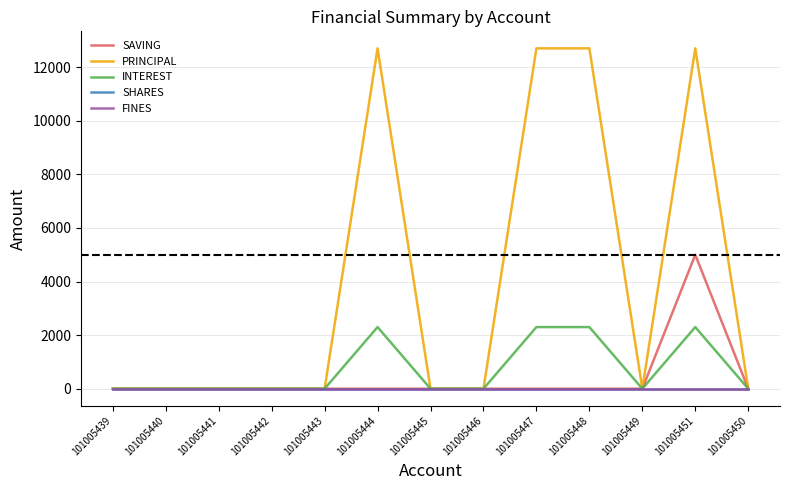

Does the chart have visible grid lines?

Yes